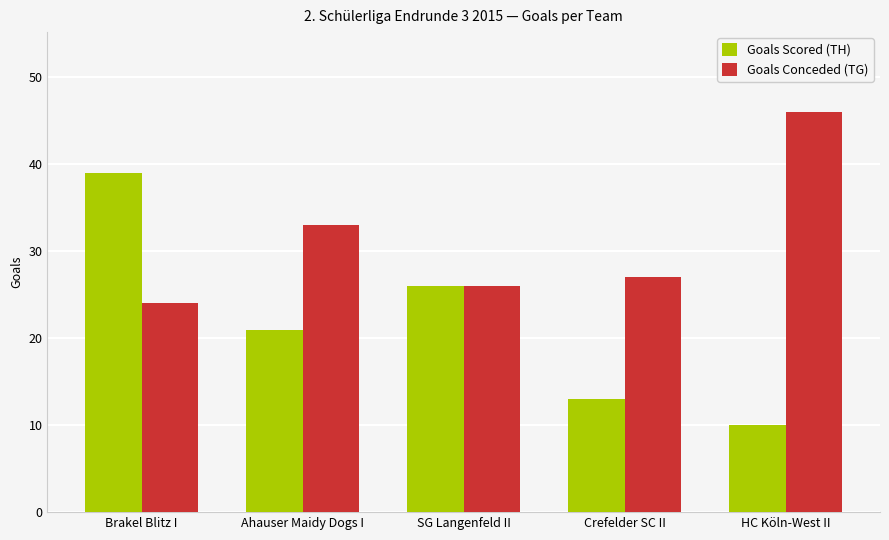

Reading left to right, transcribe all the data shown in this chart.

Goals Scored (TH): 39	21	26	13	10
Goals Conceded (TG): 24	33	26	27	46